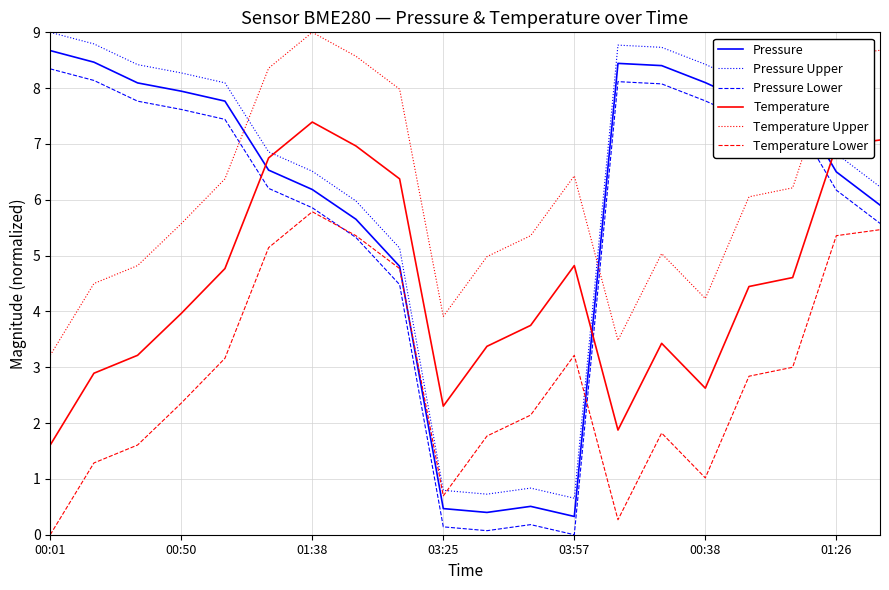

What is the maximum value shown in the chart?

9.0